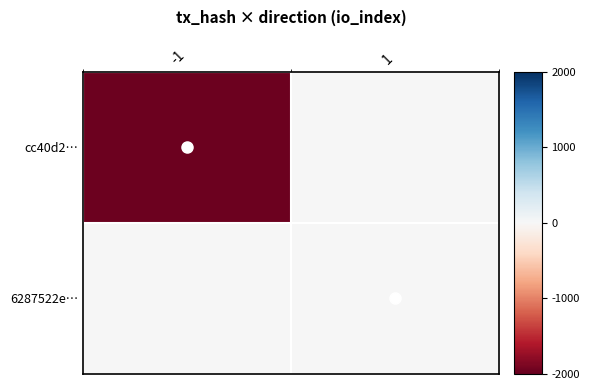

At which category does the chart reach its minimum across all series?

-1